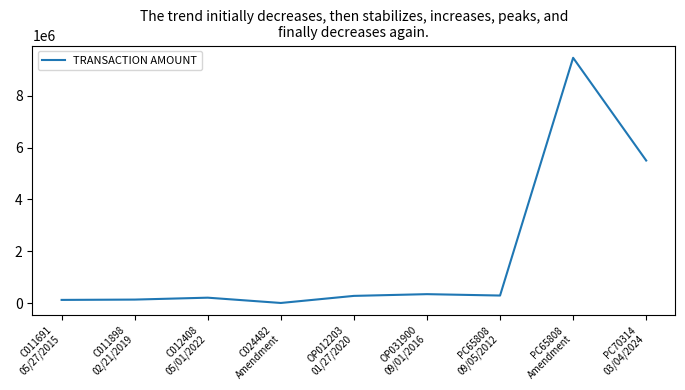

What is the greatest value displayed?

9457210.3